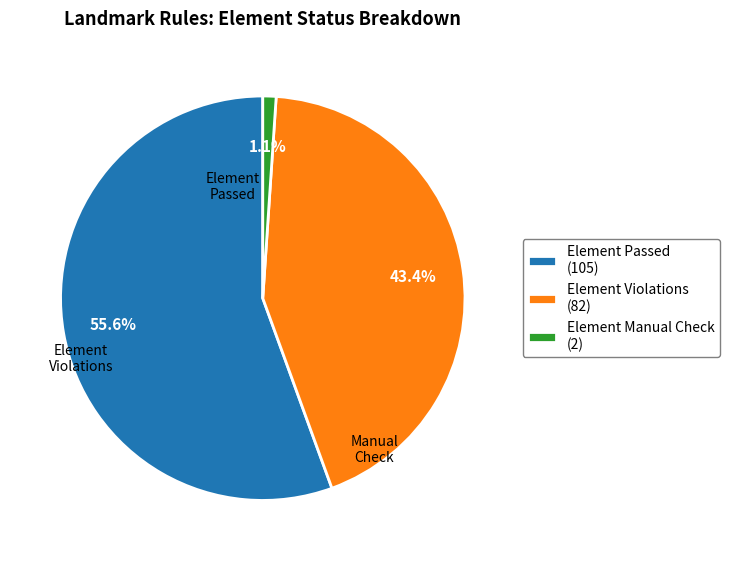

To the nearest percent, what is the difference between the largest and smallest slice percentages?

54%